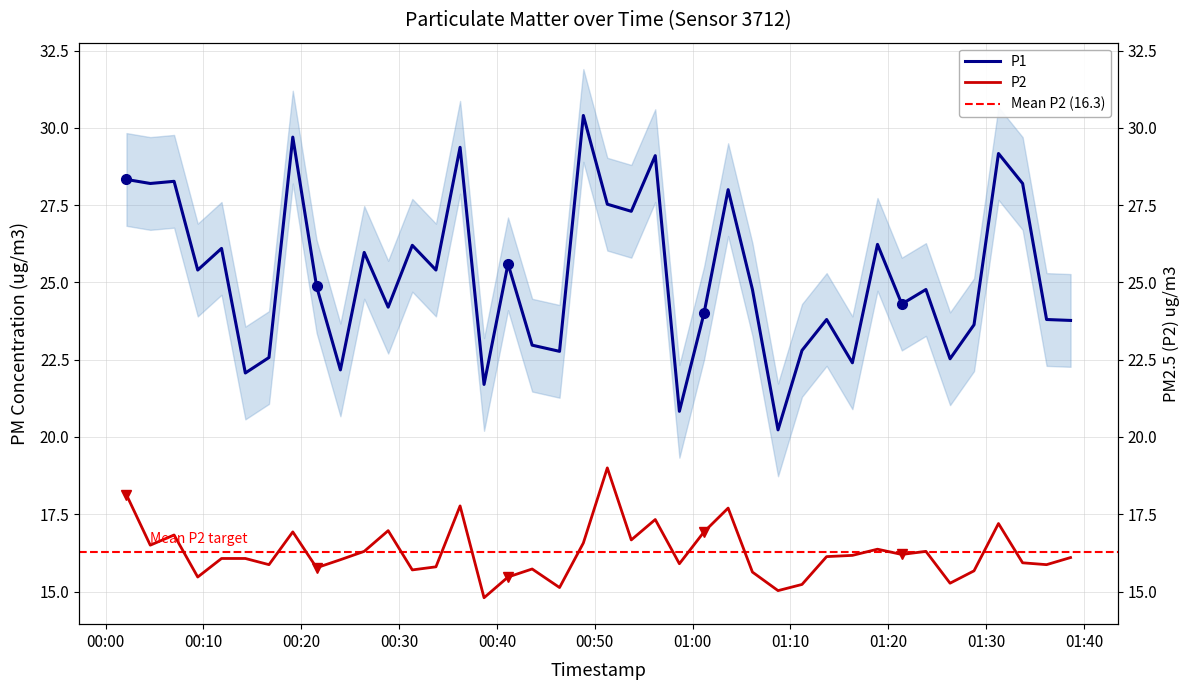

Reading right to left, transcribe all the data shown in this chart.

P1: 23.8	23.8	28.2	29.2	23.6	22.5	24.8	24.3	26.2	22.4	23.8	22.8	20.2	24.8	28.0	24.0	20.8	29.1	27.3	27.5	30.4	22.8	23.0	25.6	21.7	29.4	25.4	26.2	24.2	26.0	22.2	24.9	29.7	22.6	22.1	26.1	25.4	28.3	28.2	28.3
P2: 16.1	15.9	15.9	17.2	15.7	15.3	16.3	16.2	16.4	16.2	16.1	15.2	15.0	15.6	17.7	16.9	15.9	17.3	16.7	19.0	16.6	15.1	15.7	15.5	14.8	17.8	15.8	15.7	17.0	16.3	16.0	15.8	16.9	15.9	16.1	16.1	15.5	16.8	16.5	18.1